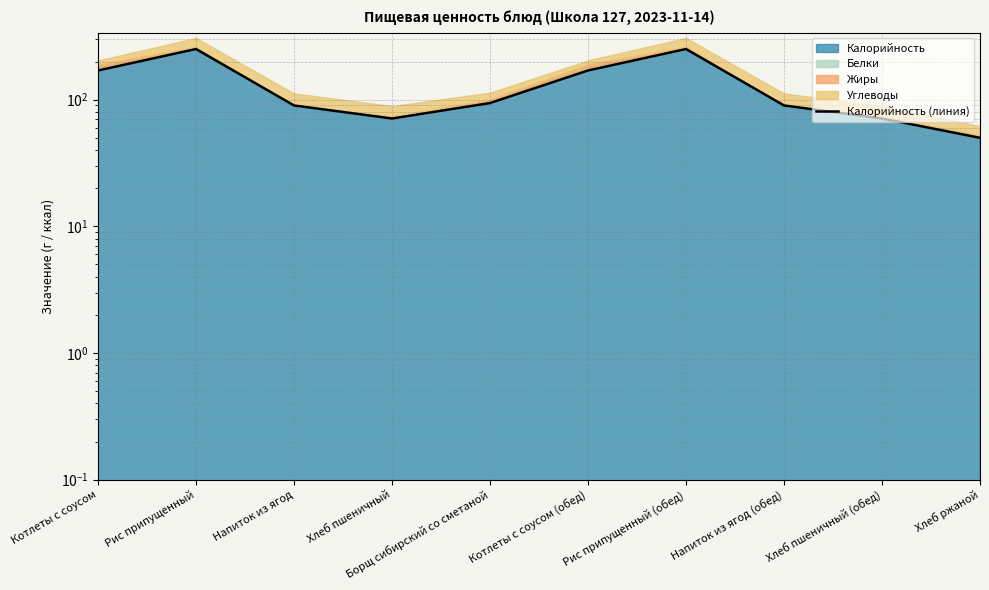

What is the label of the 10th point from the left?

Хлеб ржаной